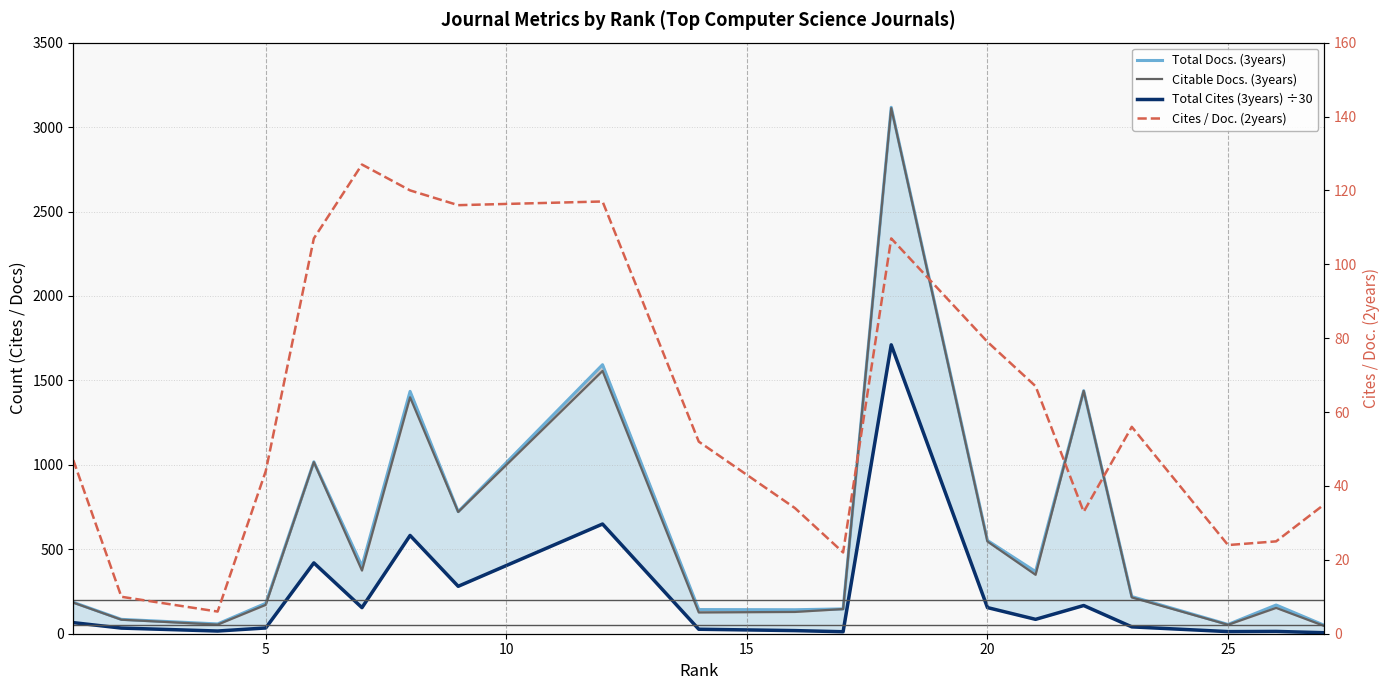

What is the value of the Cites / Doc. (2years) point at the 20th from the left?

35.0